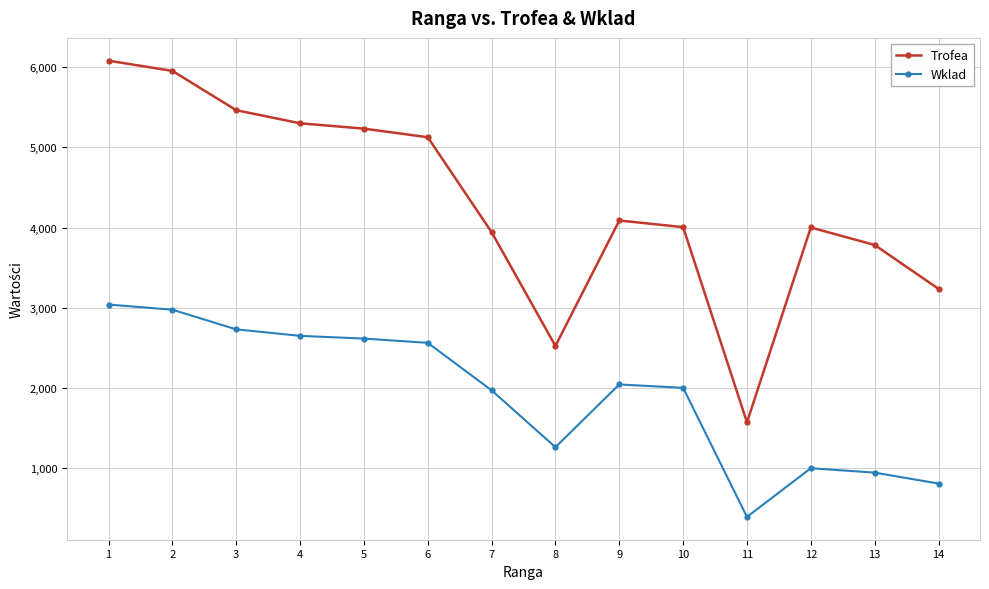

At which label is Trofea closest to 3826?

13